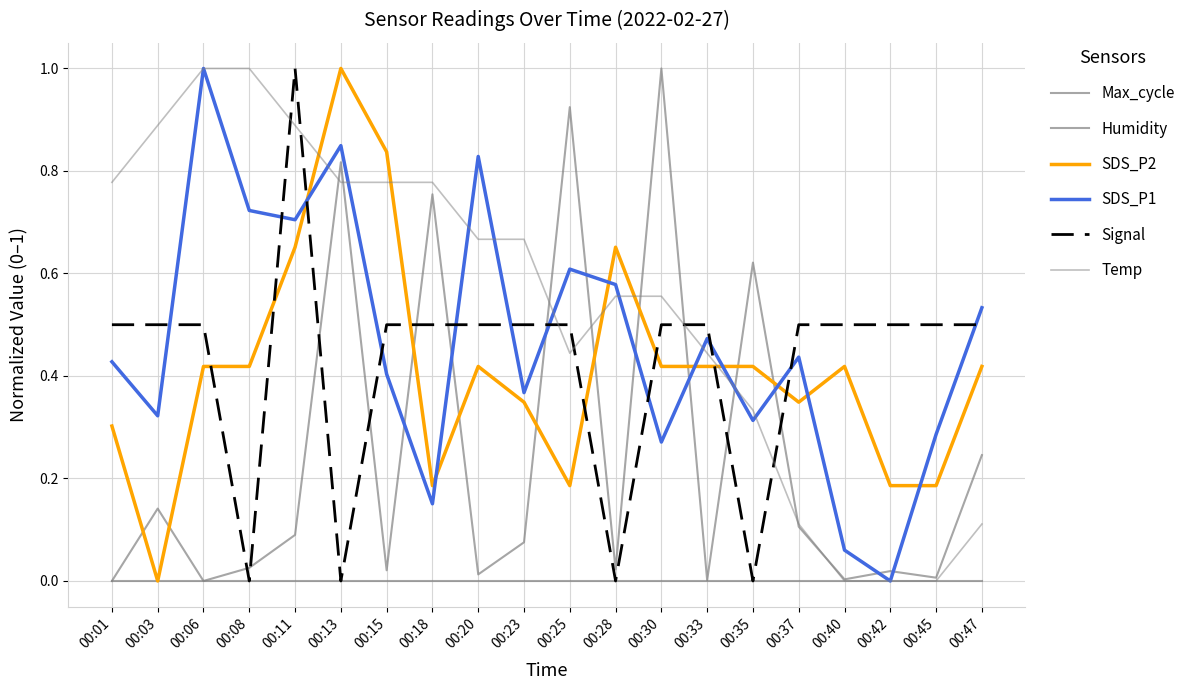

Is it true that Temp equals 1.8 at 00:08?

False